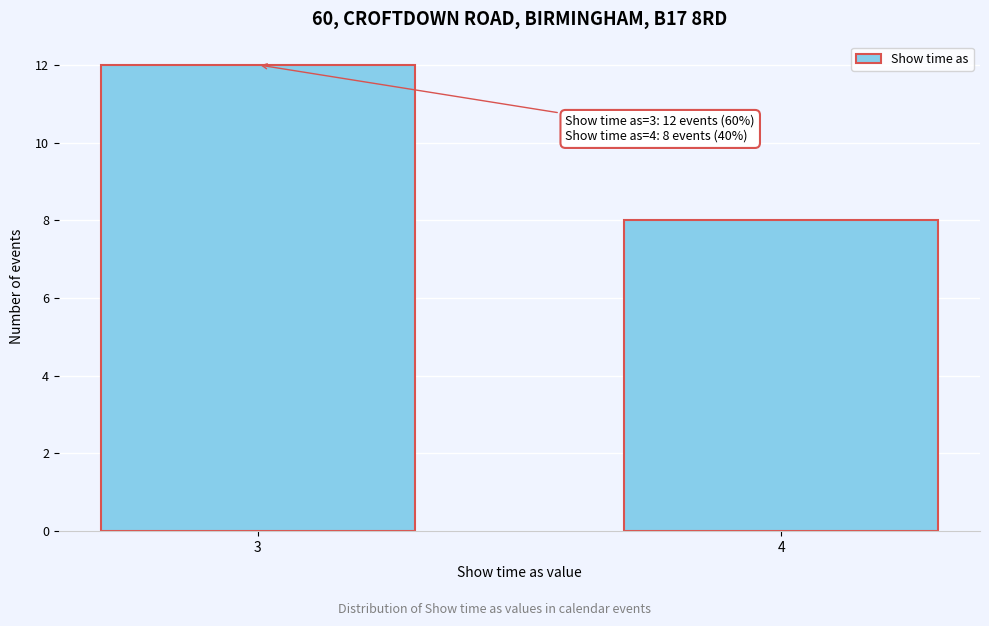

Reading left to right, list all the values displayed in this chart.

12	8